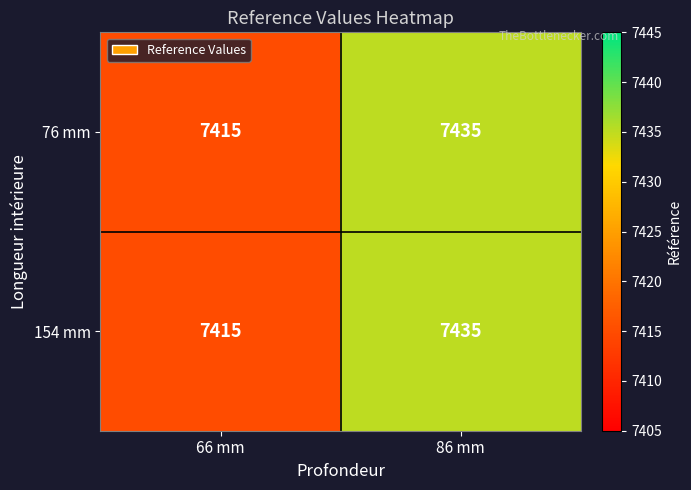

Which label corresponds to the smallest value in the chart?

66 mm